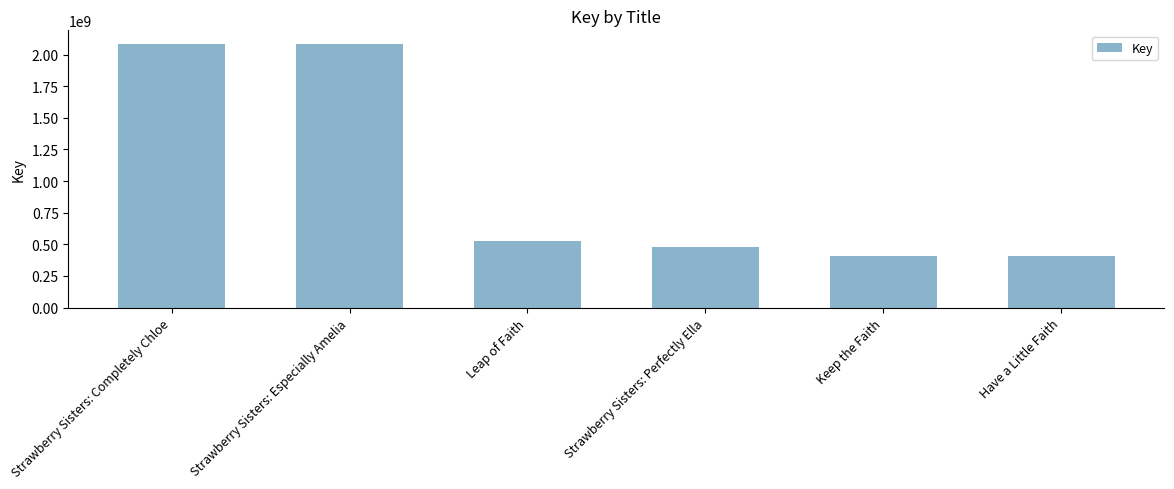

Does the chart contain any negative values?

No